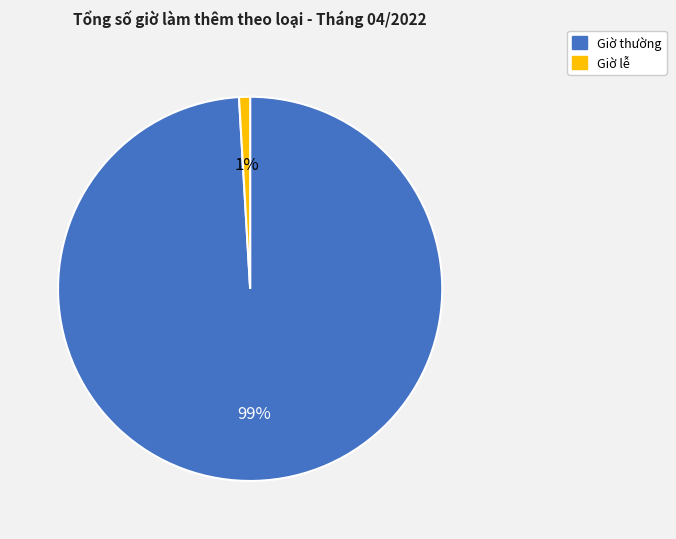

To the nearest percent, what is the average slice percentage?

50%